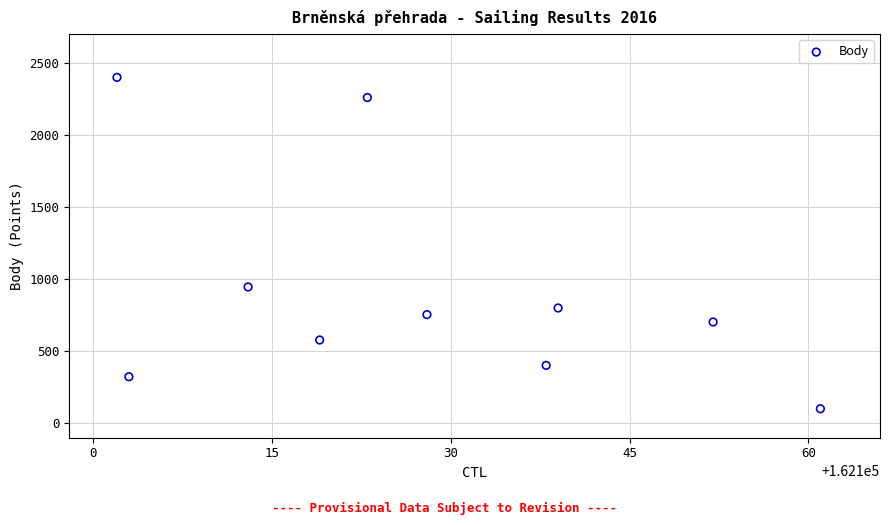

What Y value in the scatter plot is closest to 1250?

946